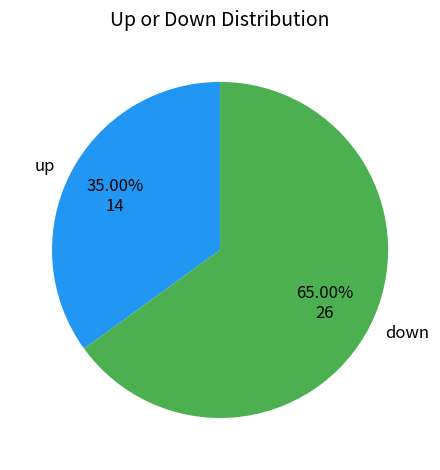

Which has a higher value, up or down?

down